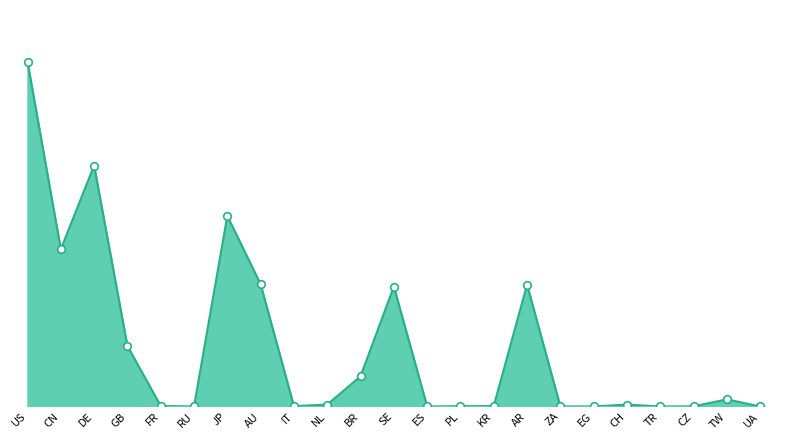

What is the change in value from US to CN?

-27574491940376